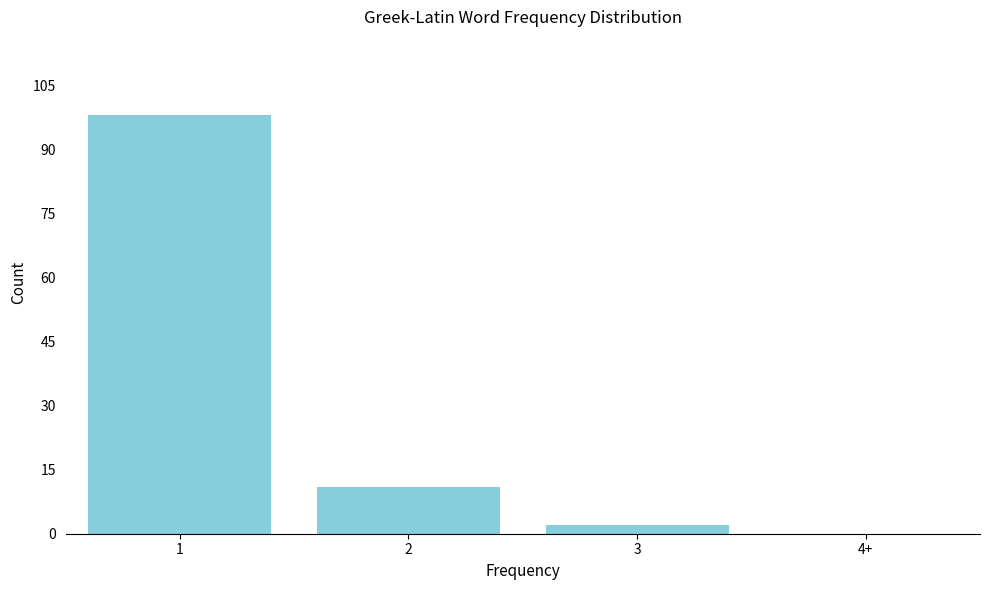

Reading left to right, what are all the values shown in this chart?

1=98	2=11	3=2	4+=0